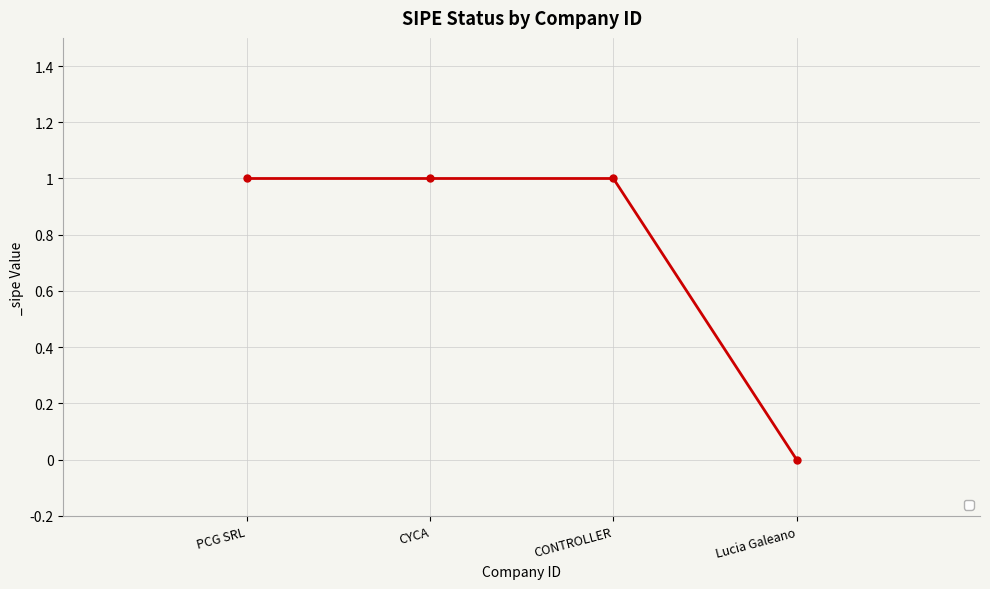

How many values are between 1 and 2?

3